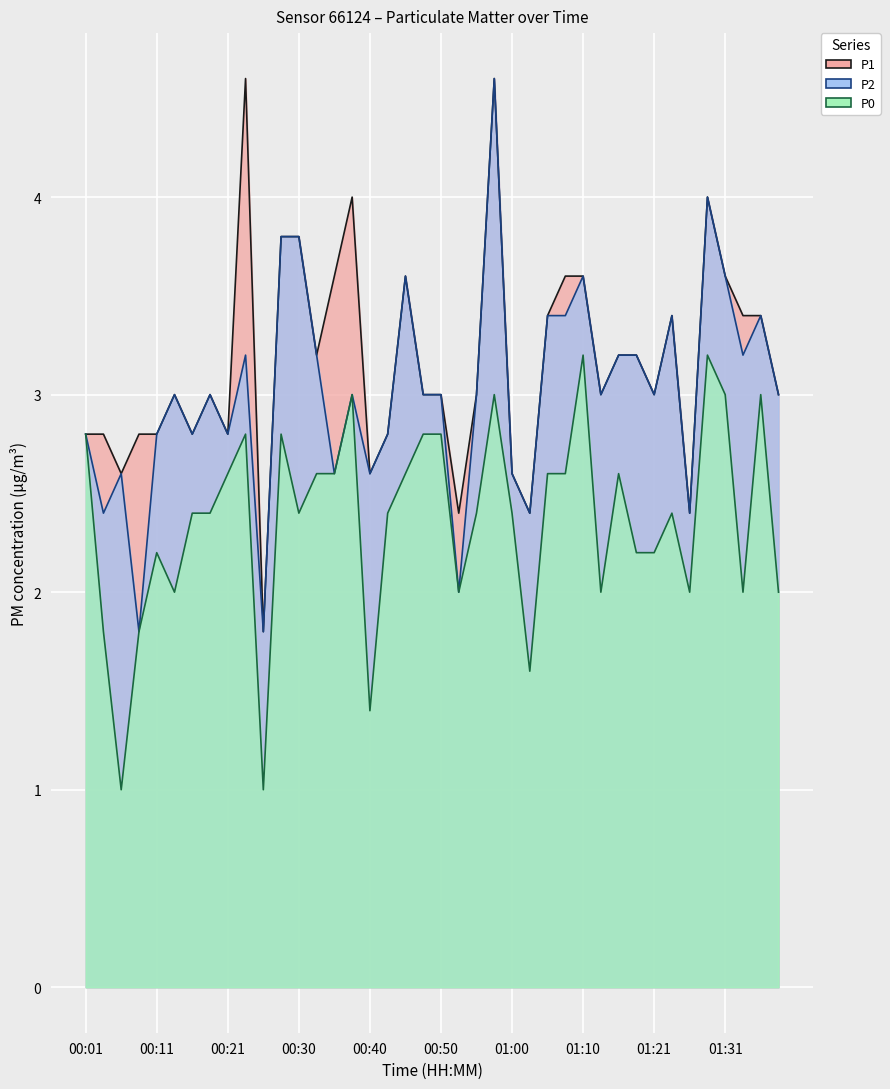

Between 01:03 and 00:26, which is larger?

01:03